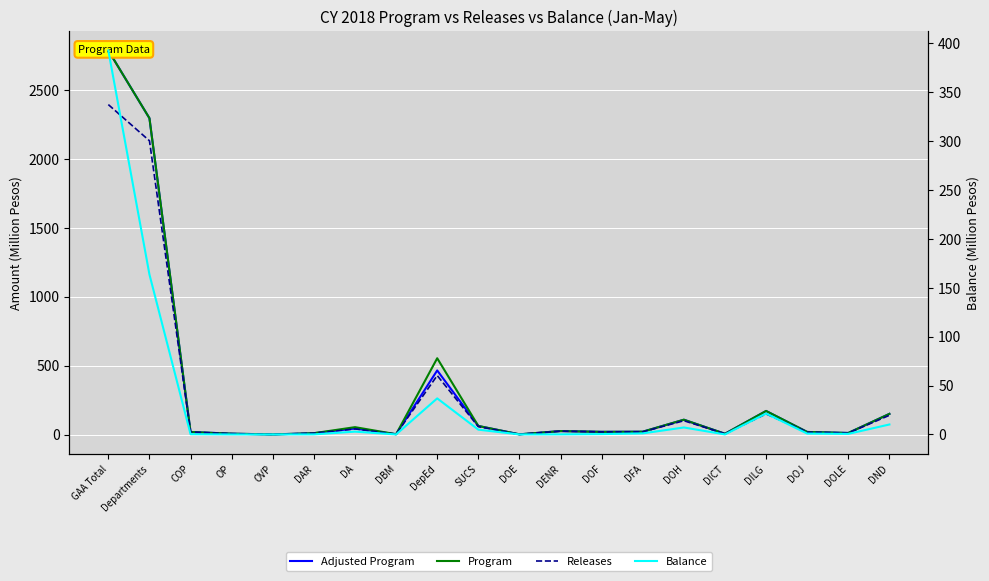

Which series has the widest spread of values?

Adjusted Program